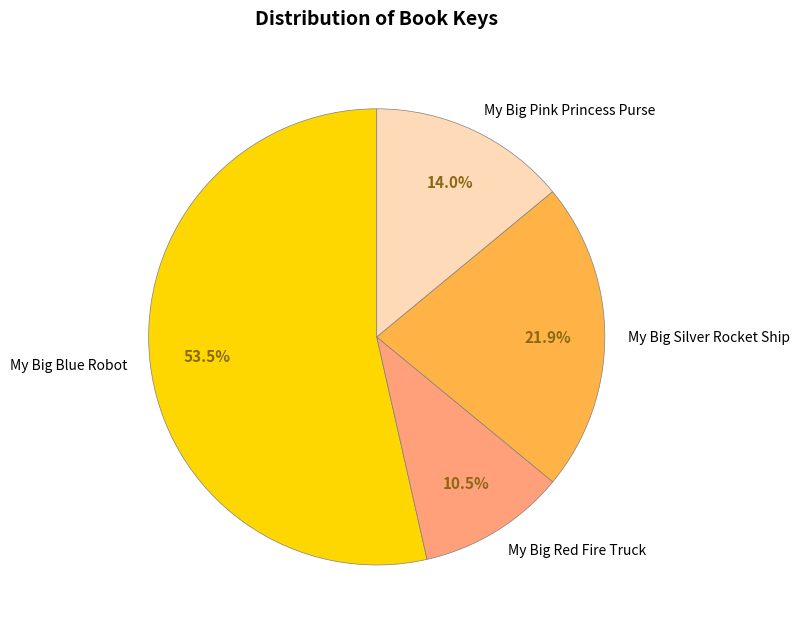

How many segments does this pie chart have?

4